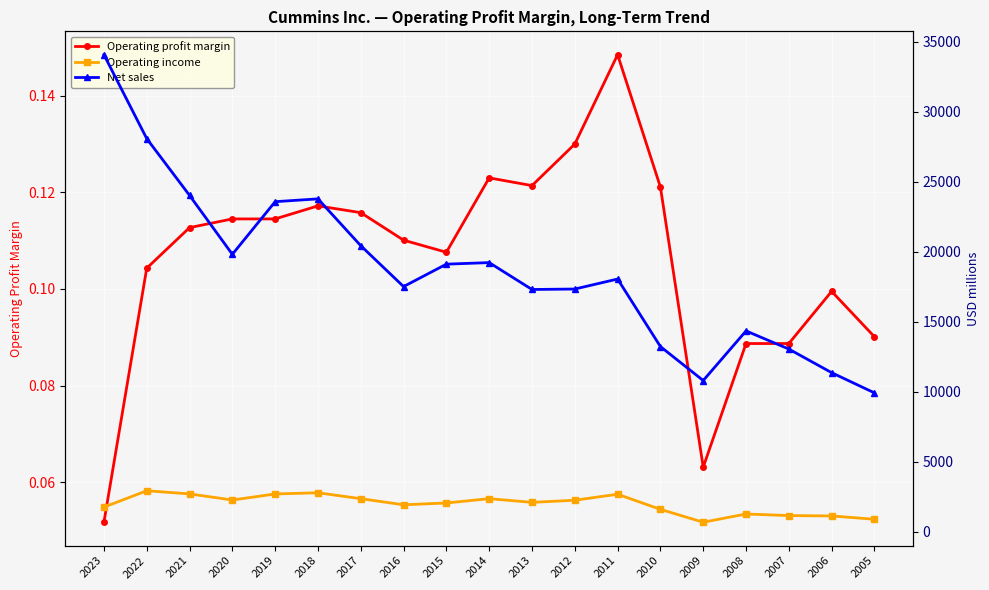

How many interior local valleys does the Operating profit margin series have?

3